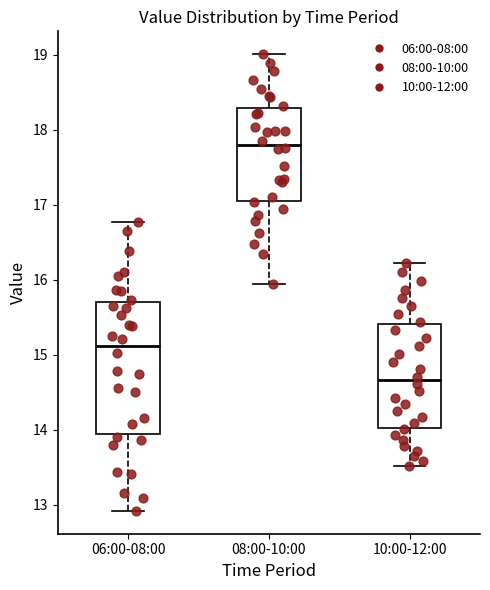

Which box's median line is the lowest?

10:00-12:00